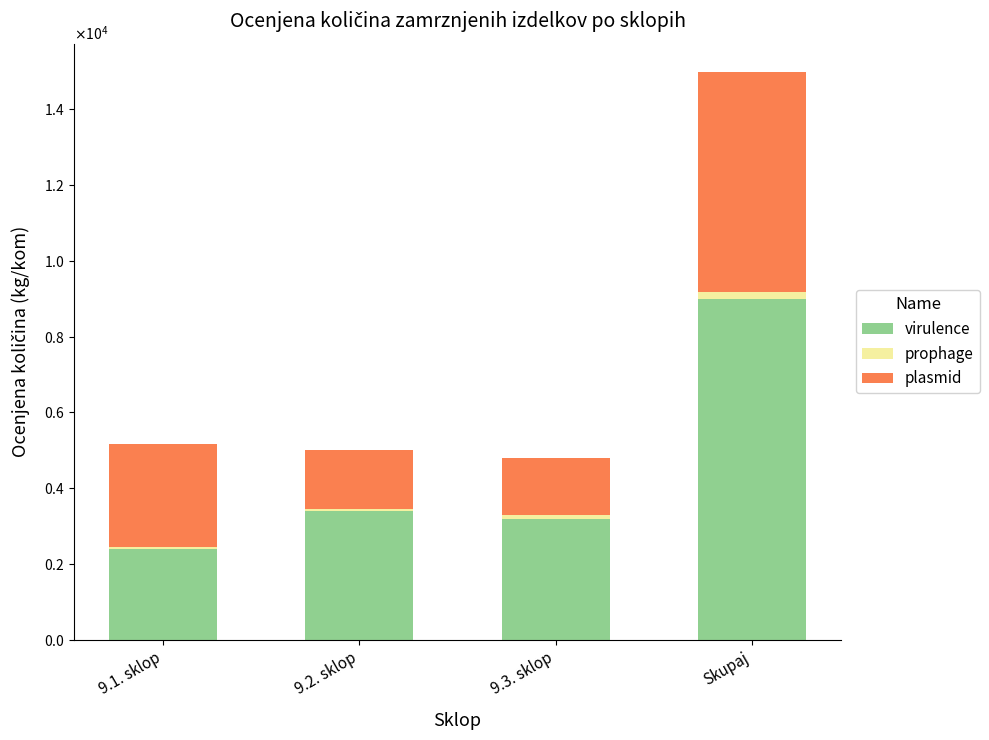

What is the total value across all series at Skupaj?

14980